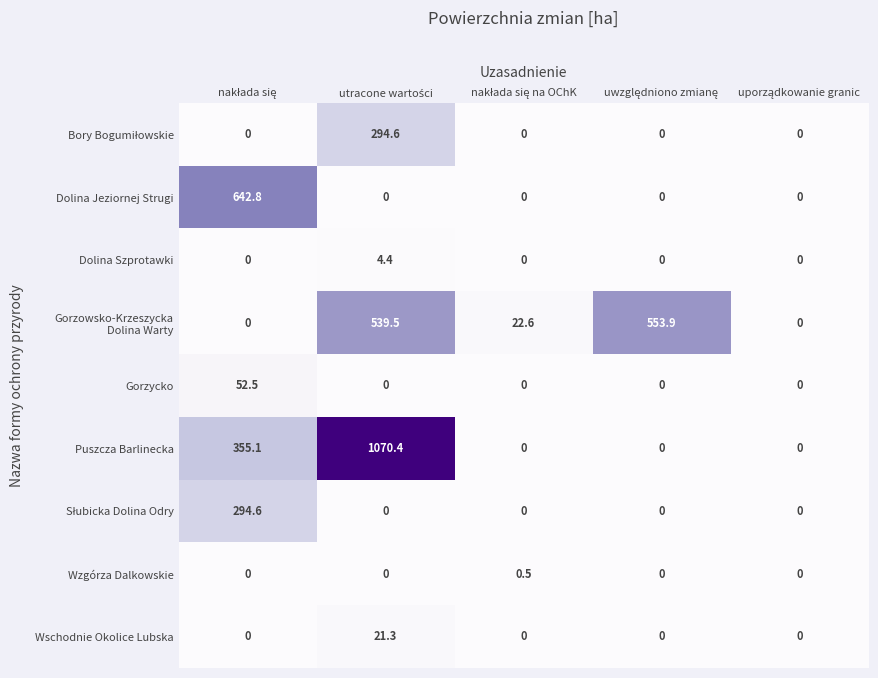

What is the maximum value shown in the chart?

1070.4